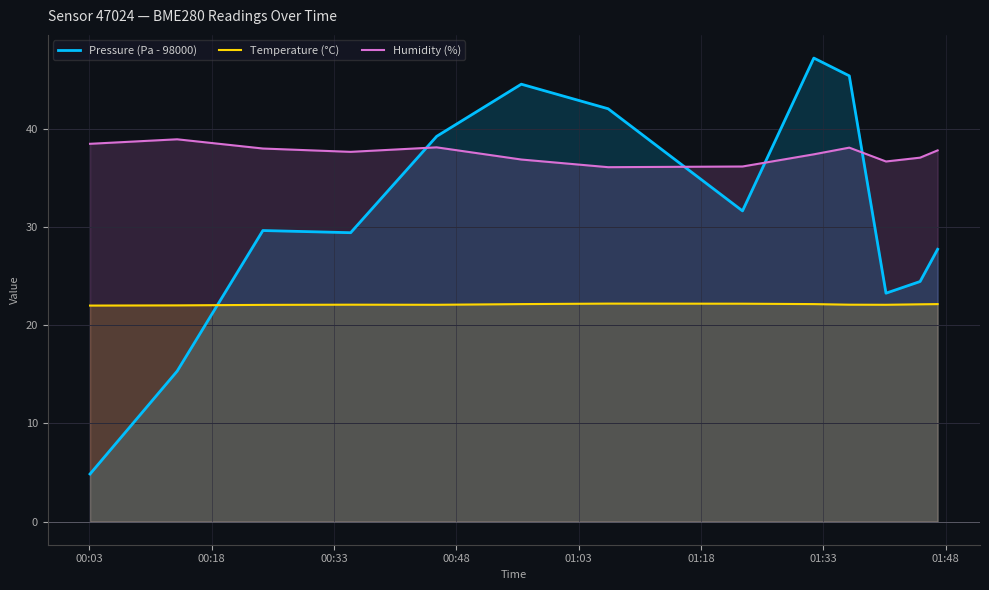

What is the difference between the maximum and minimum values in the Humidity (%) series?

2.8